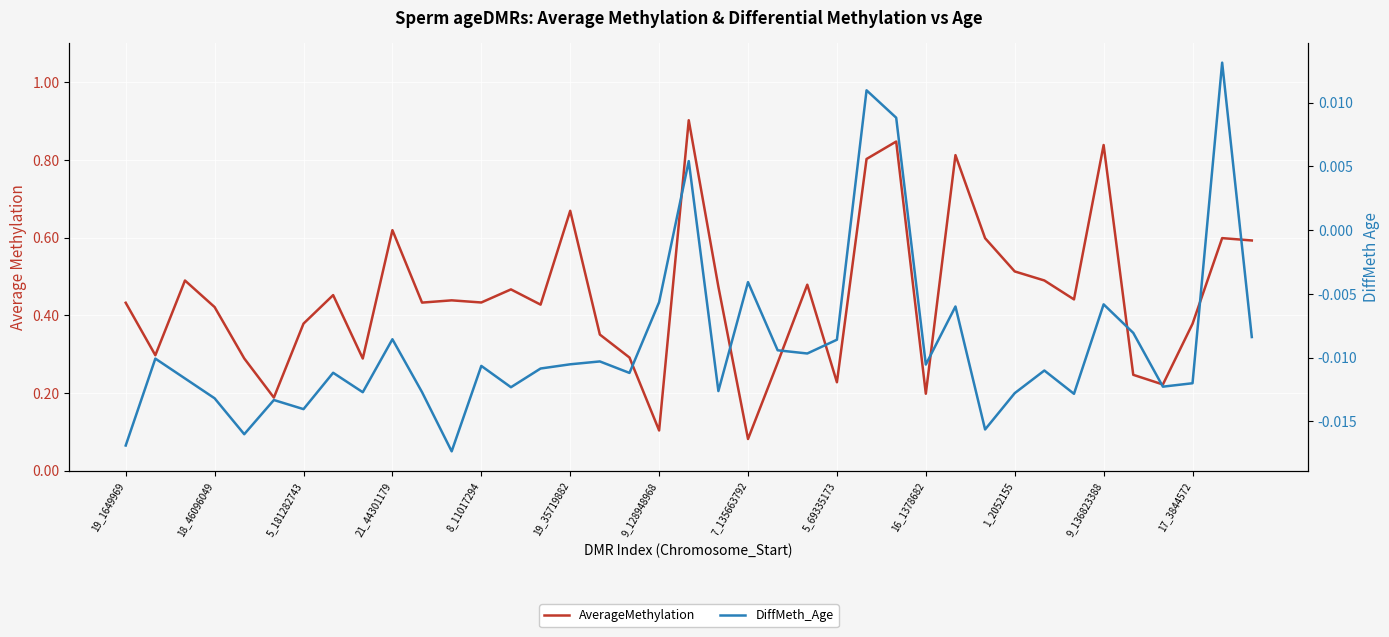

True or false: AverageMethylation has more than 0 interior local peaks.

True